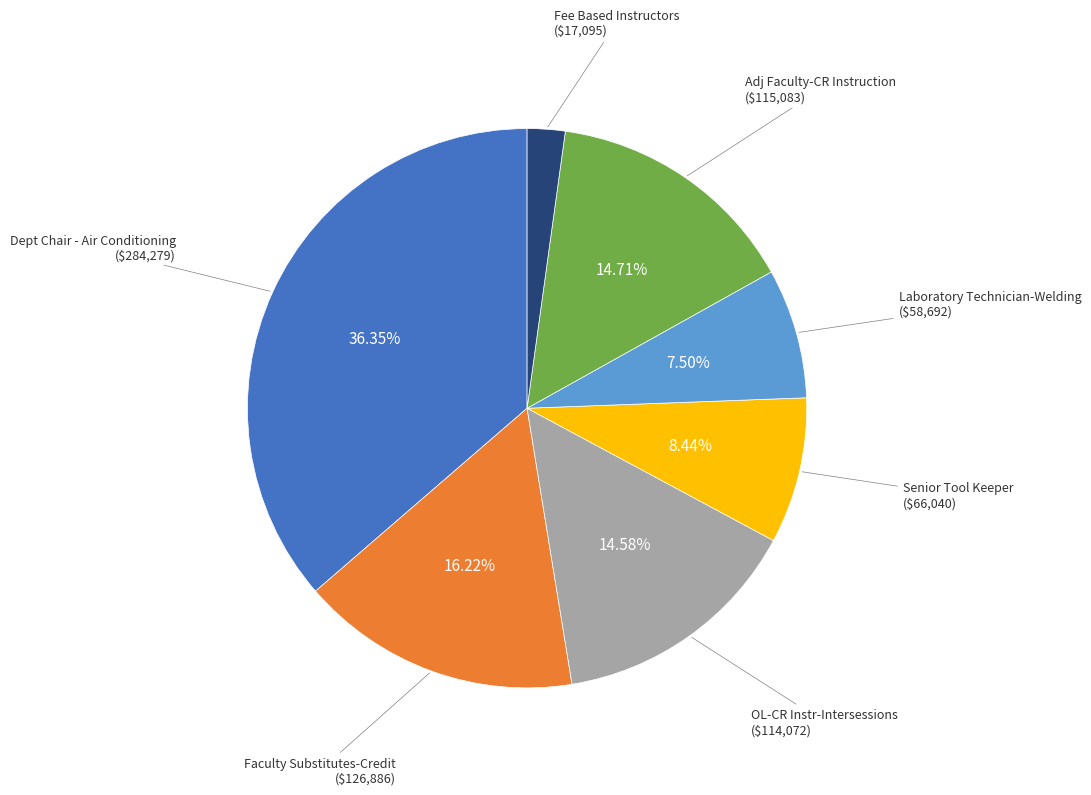

Does Adj Faculty-CR Instruction account for over 50% of the chart?

No